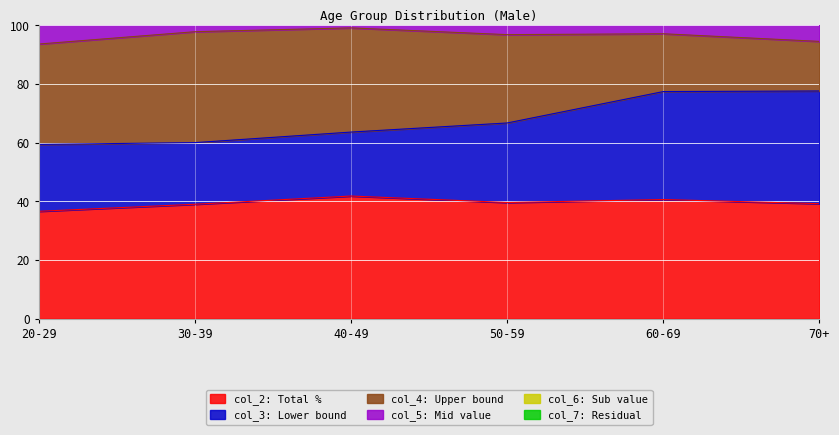

At which label is col_4 (40.8) closest to 126?

20-29